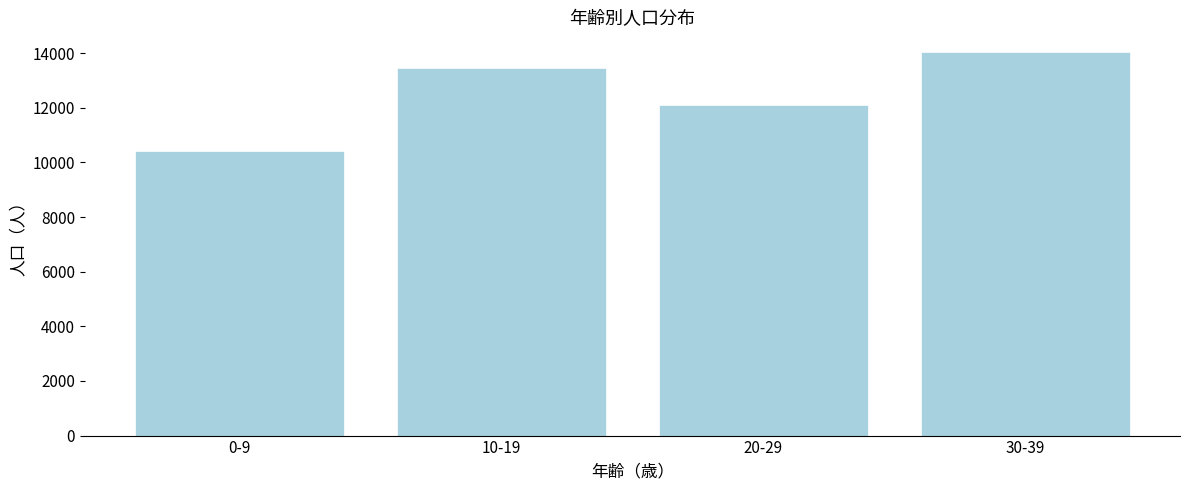

Reading right to left, extract all data points from this chart.

30-39=14061	20-29=12090	10-19=13451	0-9=10431